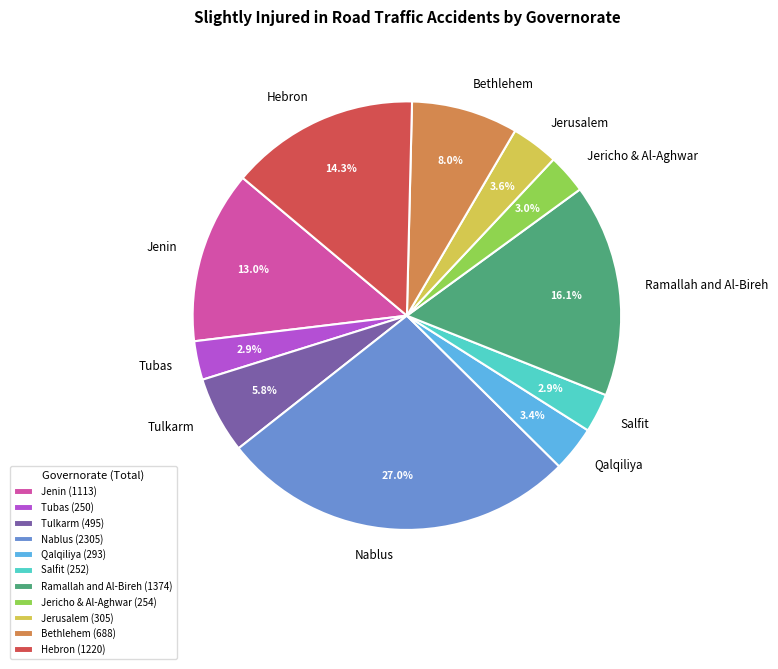

Count the number of slices in the pie.

11